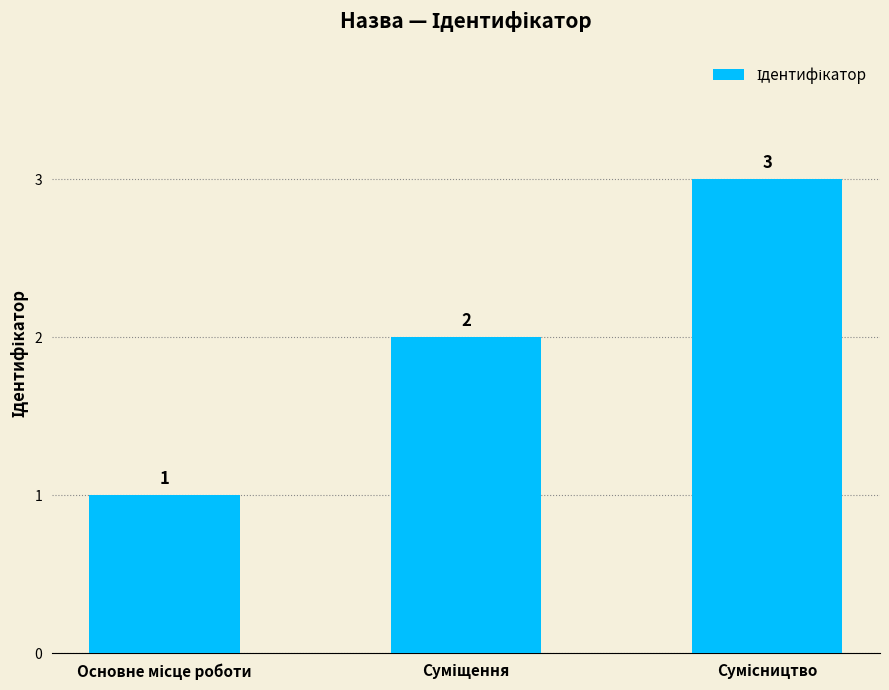

What is the greatest value displayed?

3